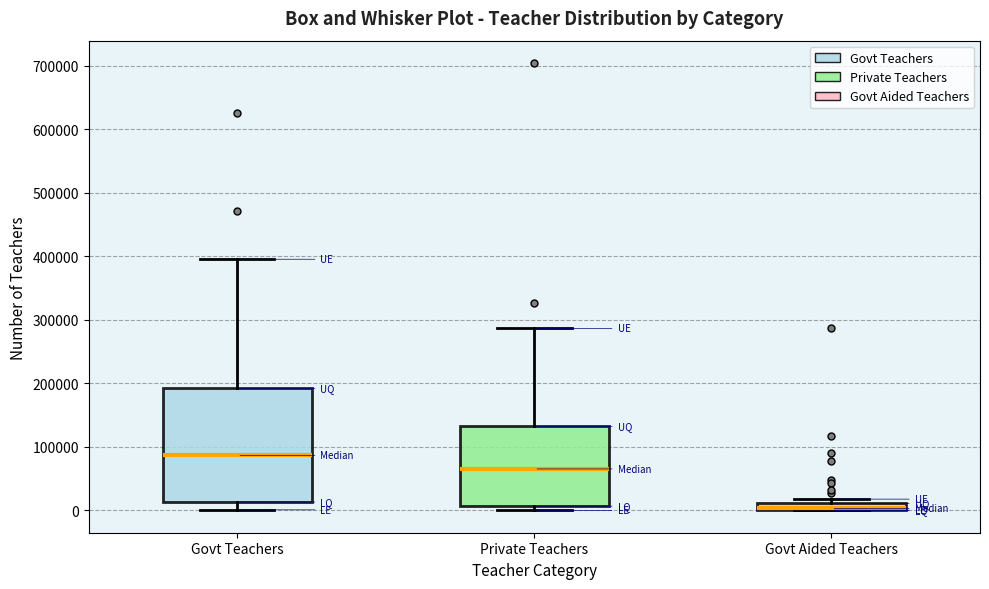

Where is the upper edge of the box for Govt Aided Teachers on the y-axis? The values are not printed on the chart, so give them approximately, as read against the axis.

10000